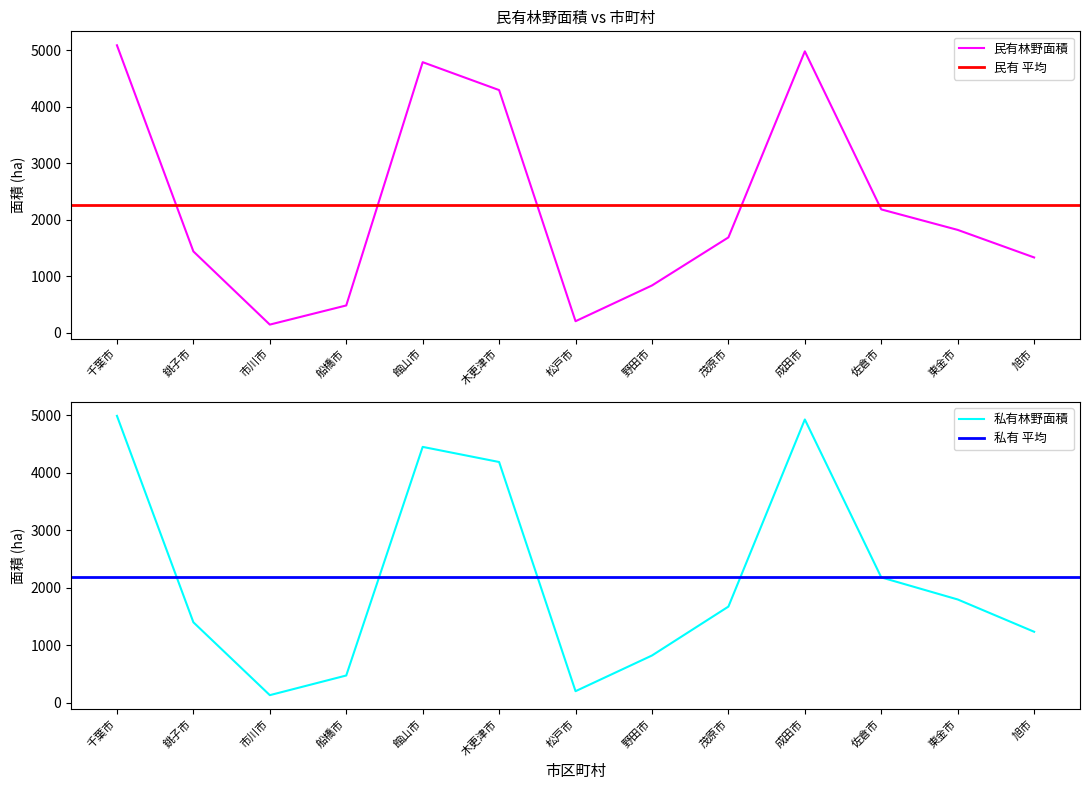

Which has a higher value, 松戸市 or 野田市?

野田市